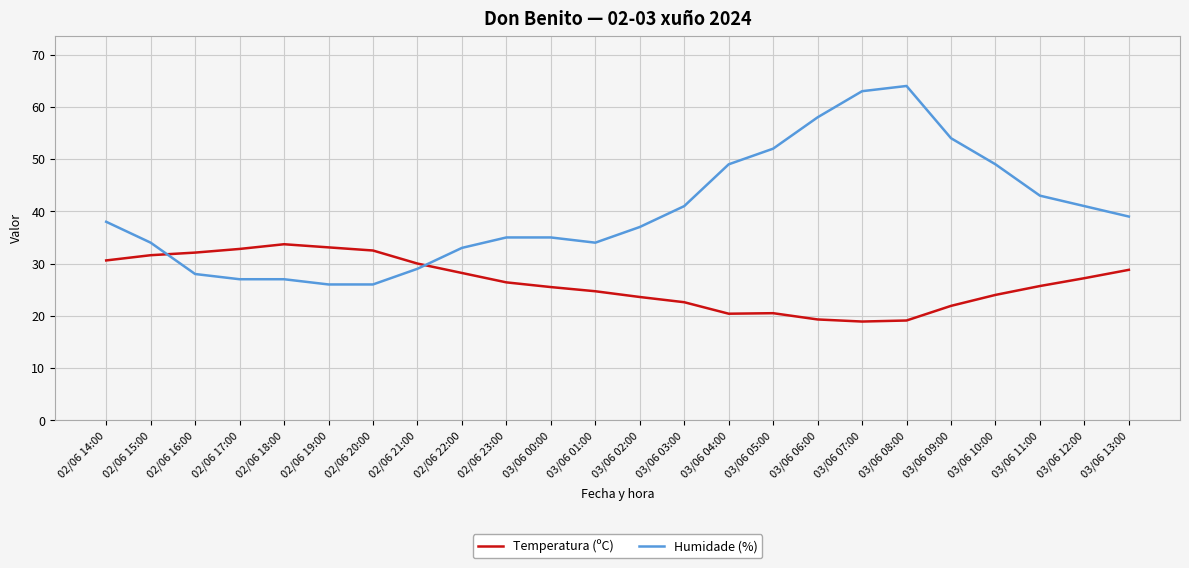

What is the difference between the highest and lowest values at 02/06 18:00?

6.7